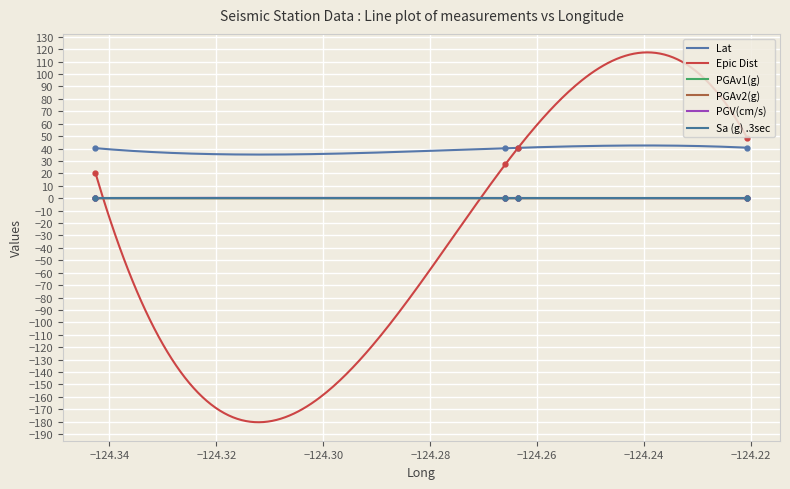

Is it true that Lat equals 19.4 at −124.32?

False